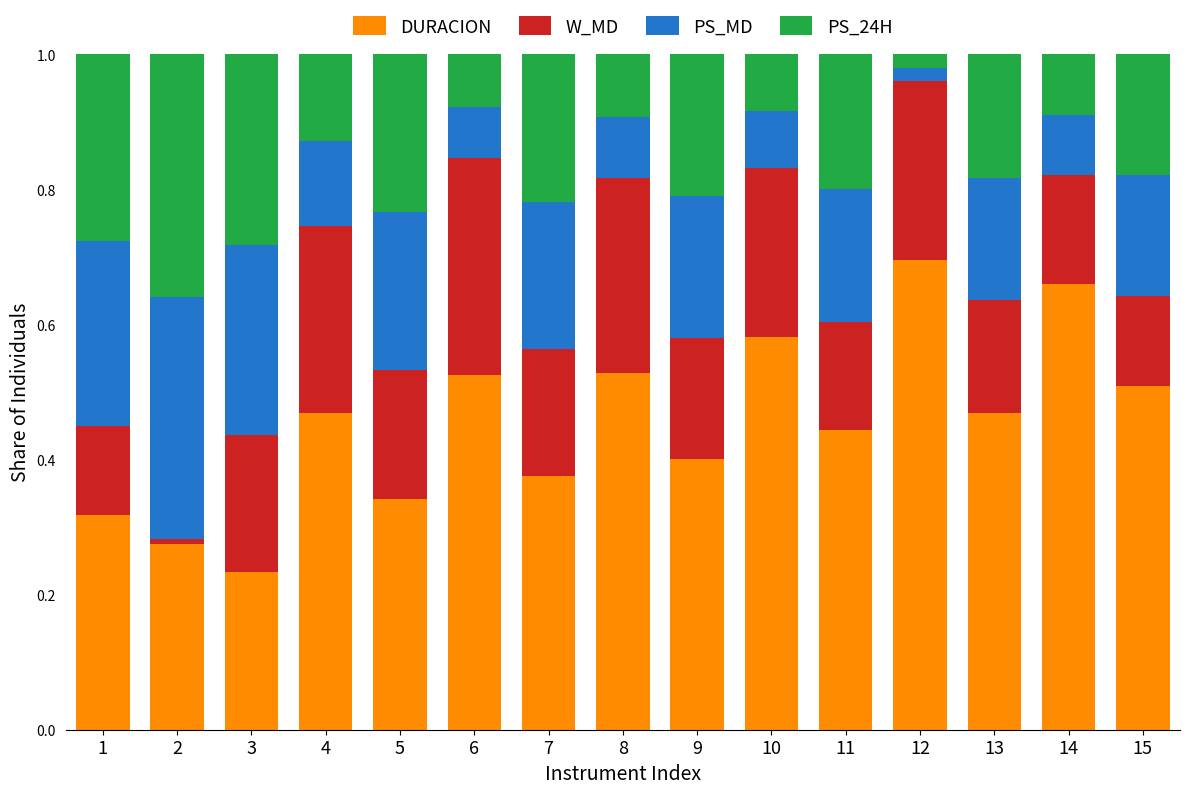

What is the total value across all series at 6?

1.0